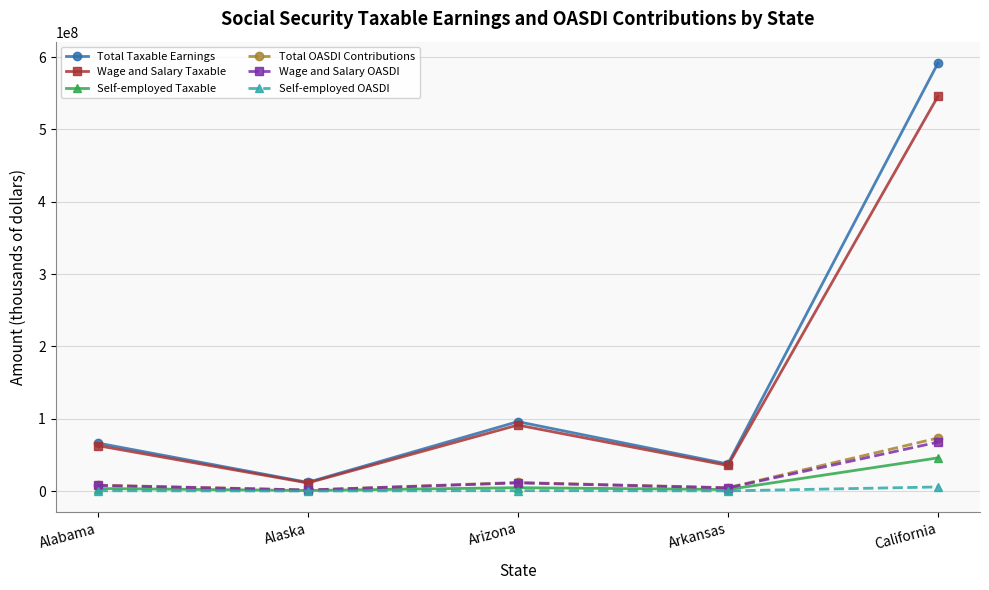

True or false: Wage and Salary OASDI has more than 2 interior local peaks.

False